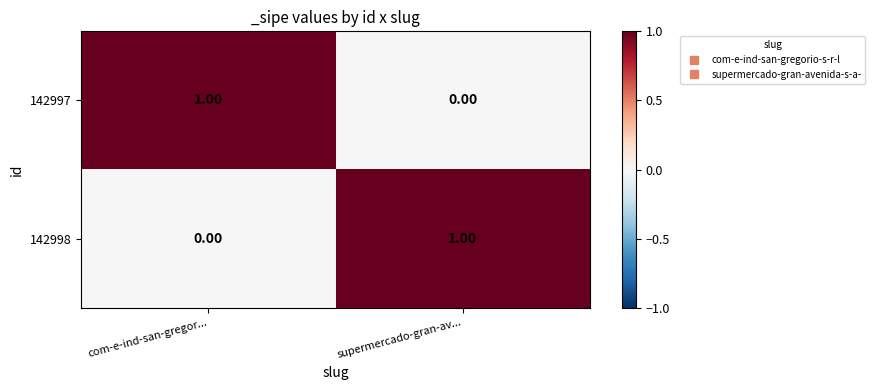

Is the value of 142998 at com-e-ind-san-gregor... greater than the value of 142997 at com-e-ind-san-gregor...?

No